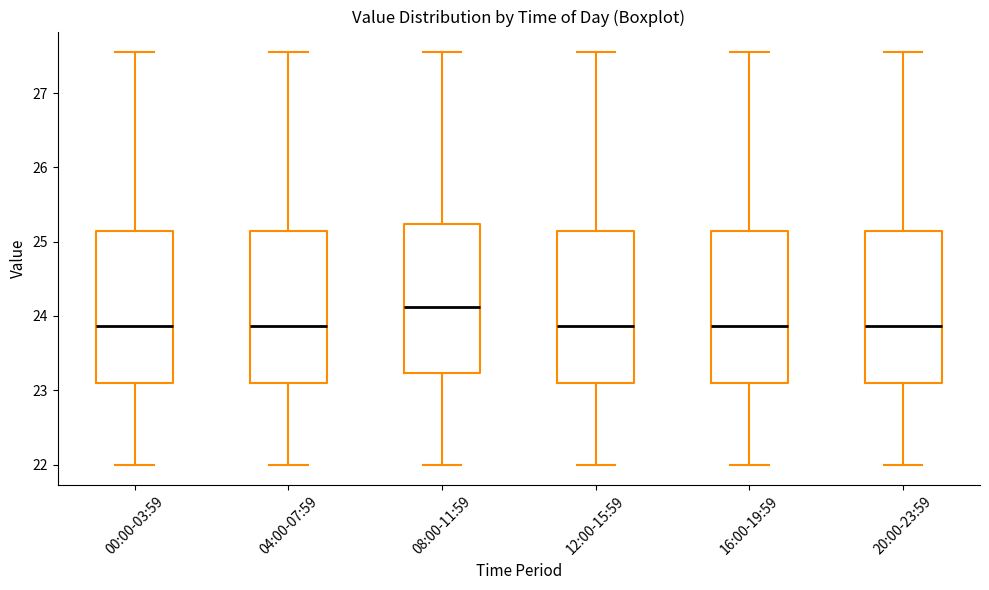

Where does the lower whisker of the box for 16:00-19:59 end on the y-axis? The values are not printed on the chart, so give them approximately, as read against the axis.

22.0